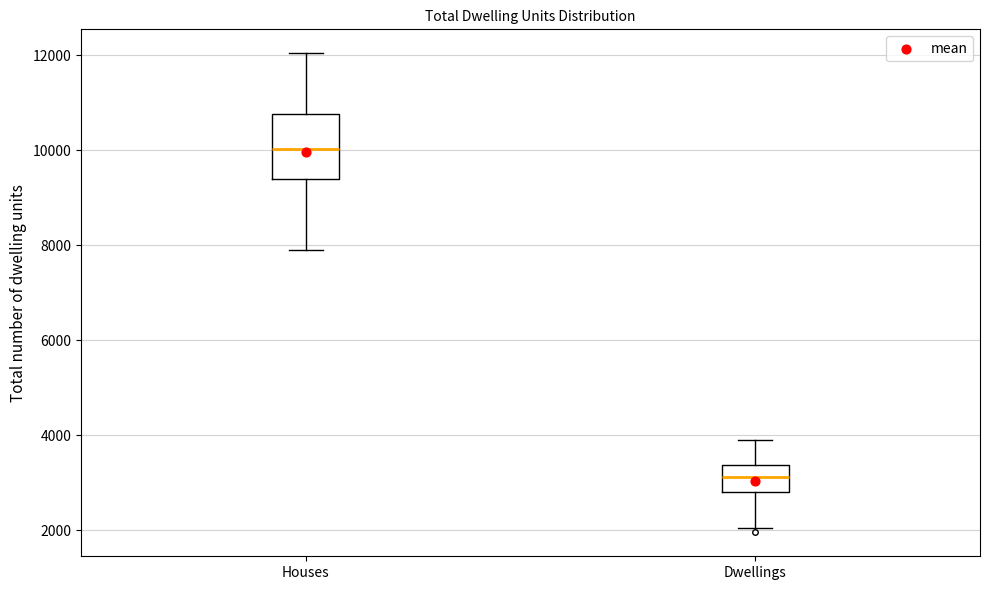

Reading left to right, transcribe this box plot: for each box, give where its median line is, the range the box spans, and where its two whiskers end, as read against the y-axis. The values are not printed on the chart, so give them approximately, as read against the axis.

Houses: median 10000, box 9400 to 10800, whiskers 8000 to 12000
Dwellings: median 3200, box 2800 to 3400, whiskers 2000 to 4000